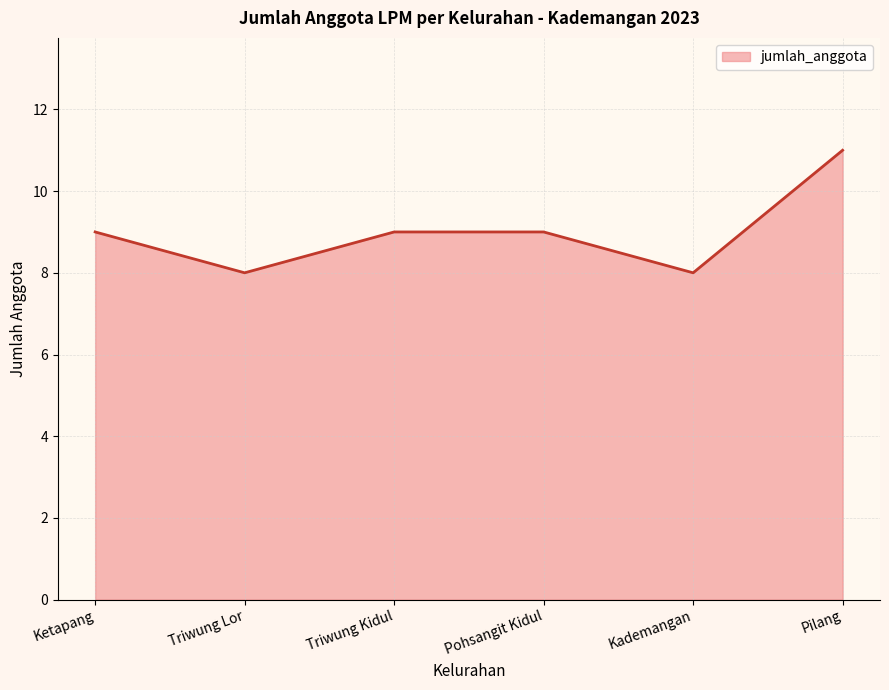

Between Pilang and Triwung Kidul, which is larger?

Pilang